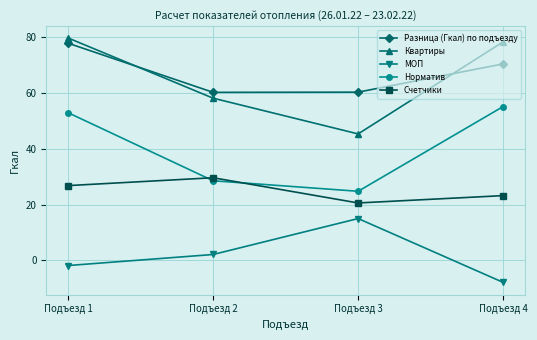

What is the value of the Квартиры point at the 3rd from the left?

45.4